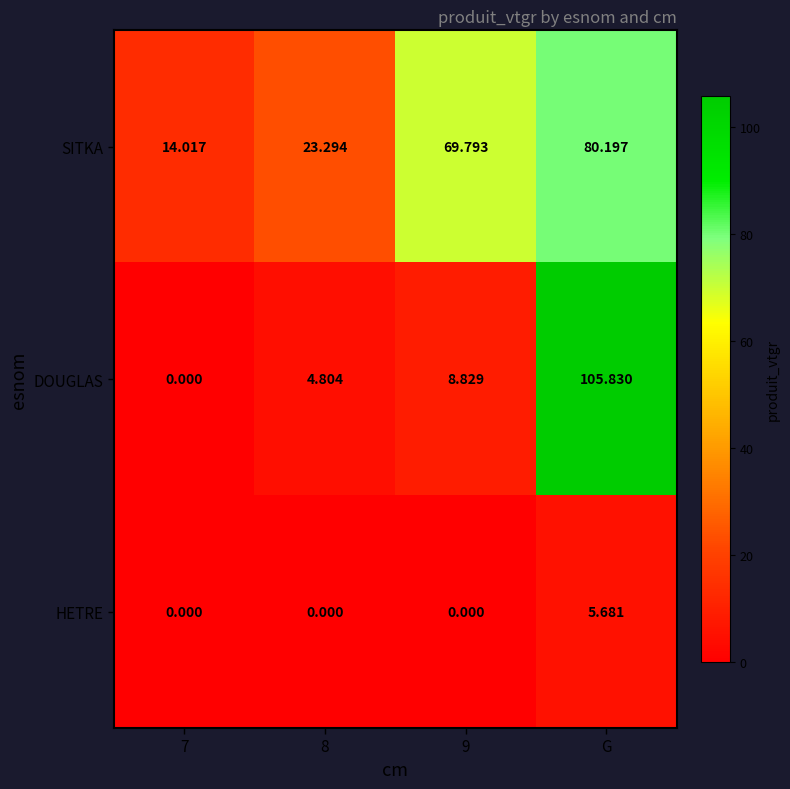

Which series has the largest range (max minus min)?

DOUGLAS